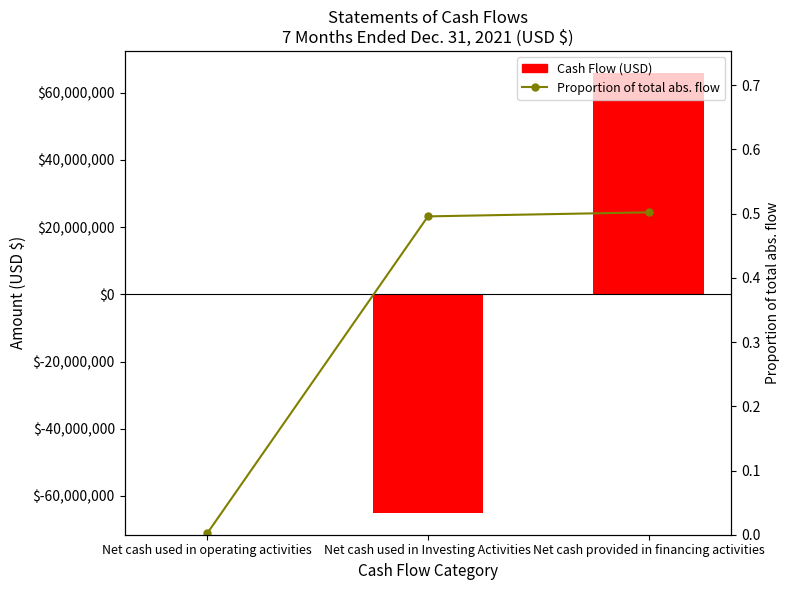

What is the average value of the Cash Flow (USD) series?

175541.7